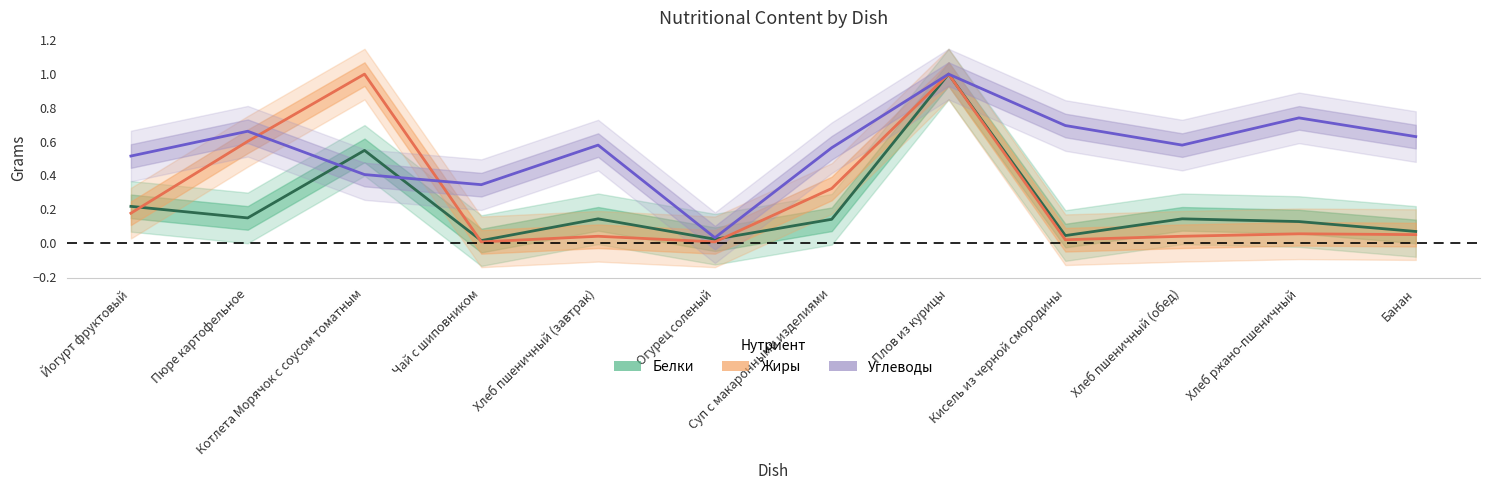

How many lines are shown in the chart?

3